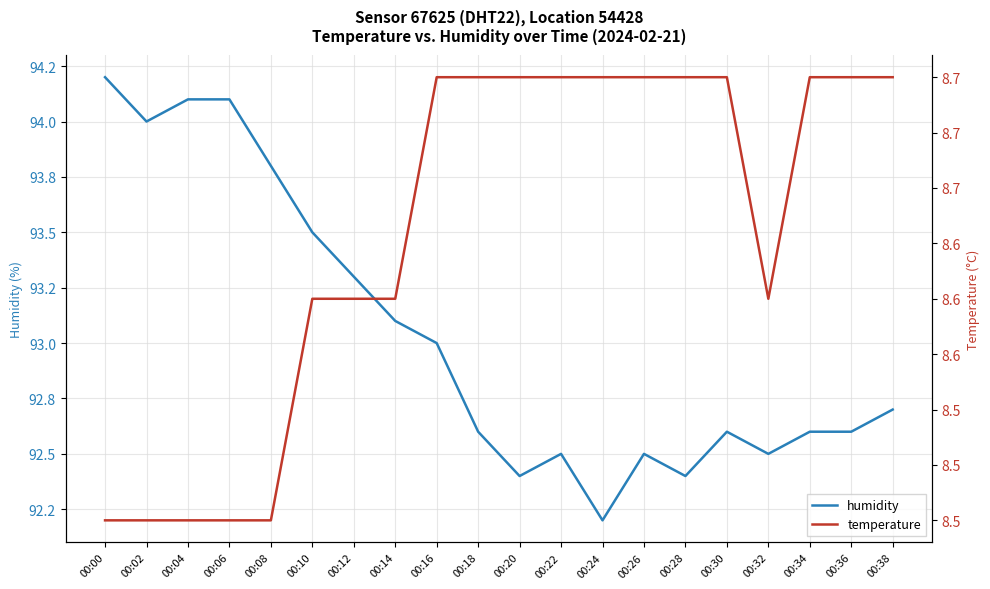

Reading left to right, list all the values displayed in this chart.

humidity: 00:00=94.2	00:02=94.0	00:04=94.1	00:06=94.1	00:08=93.8	00:10=93.5	00:12=93.3	00:14=93.1	00:16=93.0	00:18=92.6	00:20=92.4	00:22=92.5	00:24=92.2	00:26=92.5	00:28=92.4	00:30=92.6	00:32=92.5	00:34=92.6	00:36=92.6	00:38=92.7
temperature: 00:00=8.5	00:02=8.5	00:04=8.5	00:06=8.5	00:08=8.5	00:10=8.6	00:12=8.6	00:14=8.6	00:16=8.7	00:18=8.7	00:20=8.7	00:22=8.7	00:24=8.7	00:26=8.7	00:28=8.7	00:30=8.7	00:32=8.6	00:34=8.7	00:36=8.7	00:38=8.7